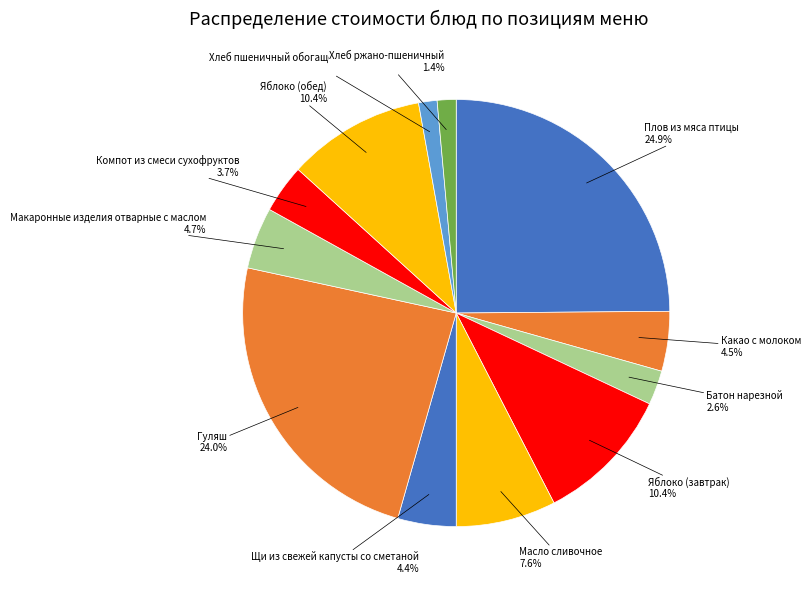

What is the largest slice in the pie chart?

Плов из мяса птицы